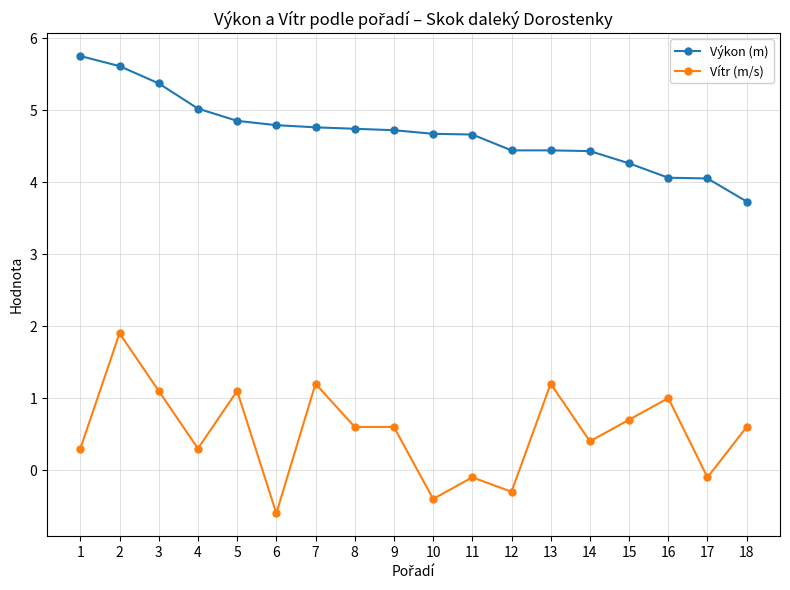

Where is the first local maximum for Vítr (m/s)?

2